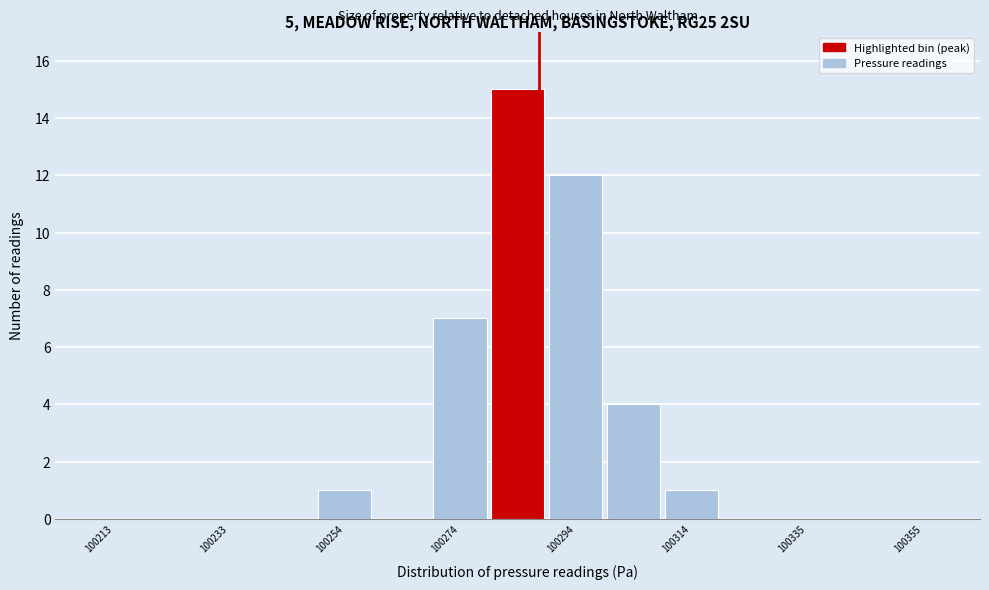

Around what value on the x-axis is the tallest bar? Give the approximate position of its centre, as read against the axis.

100285